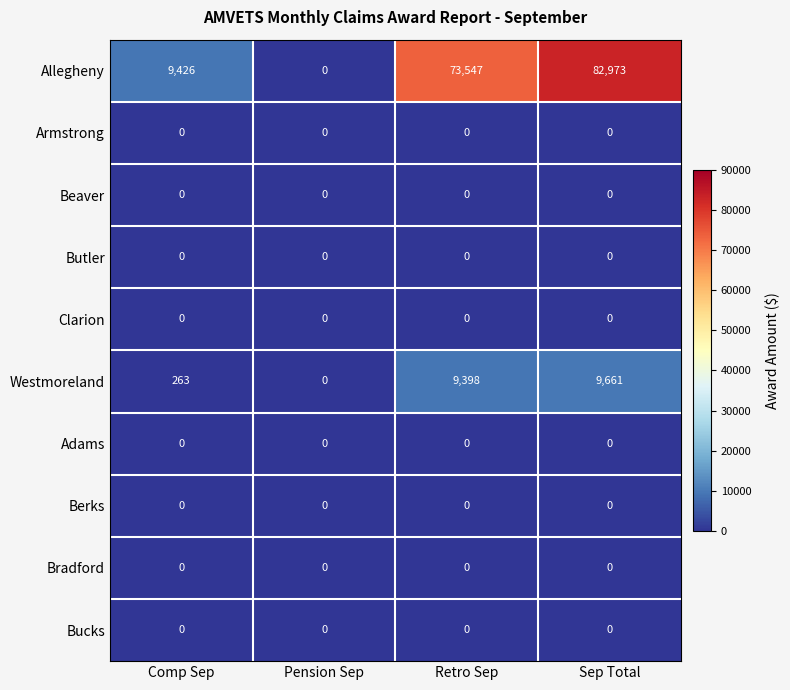

At which category does the chart reach its peak across all series?

Sep Total